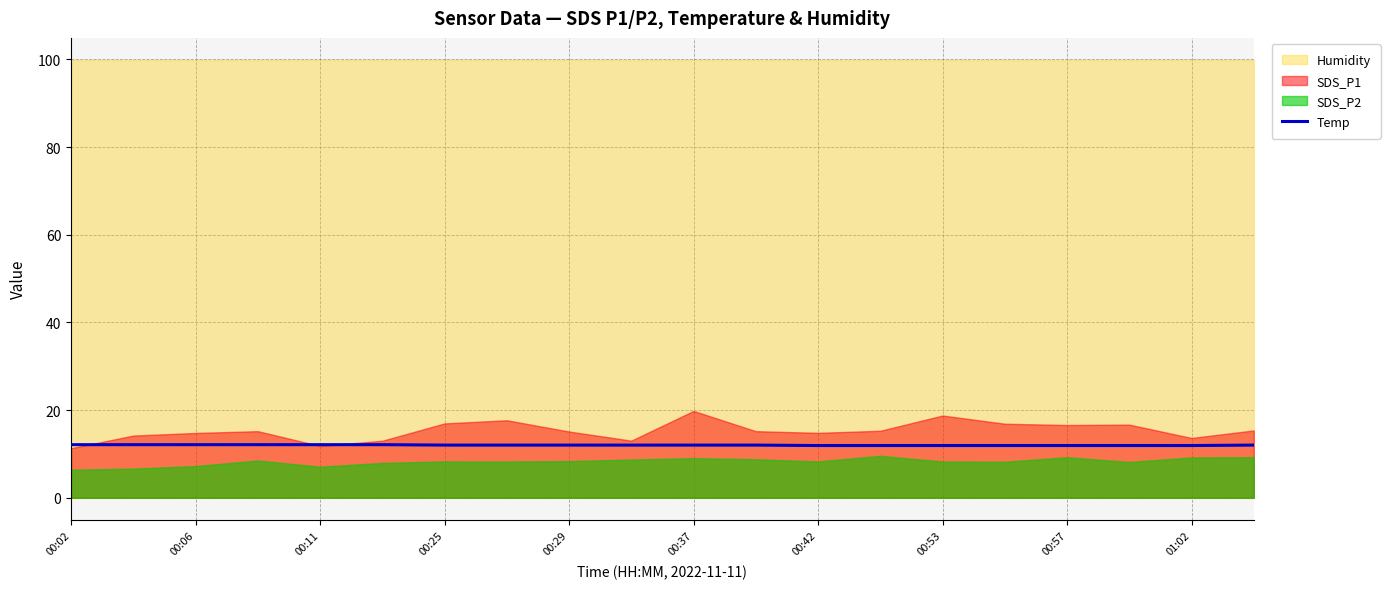

What is the lowest value of the Temp series?

11.9